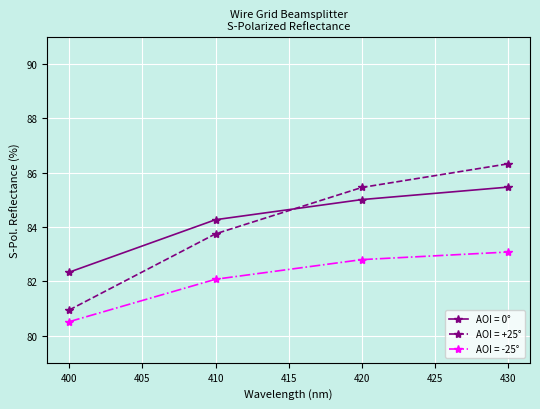

Is this an area chart (filled region under the line)?

No